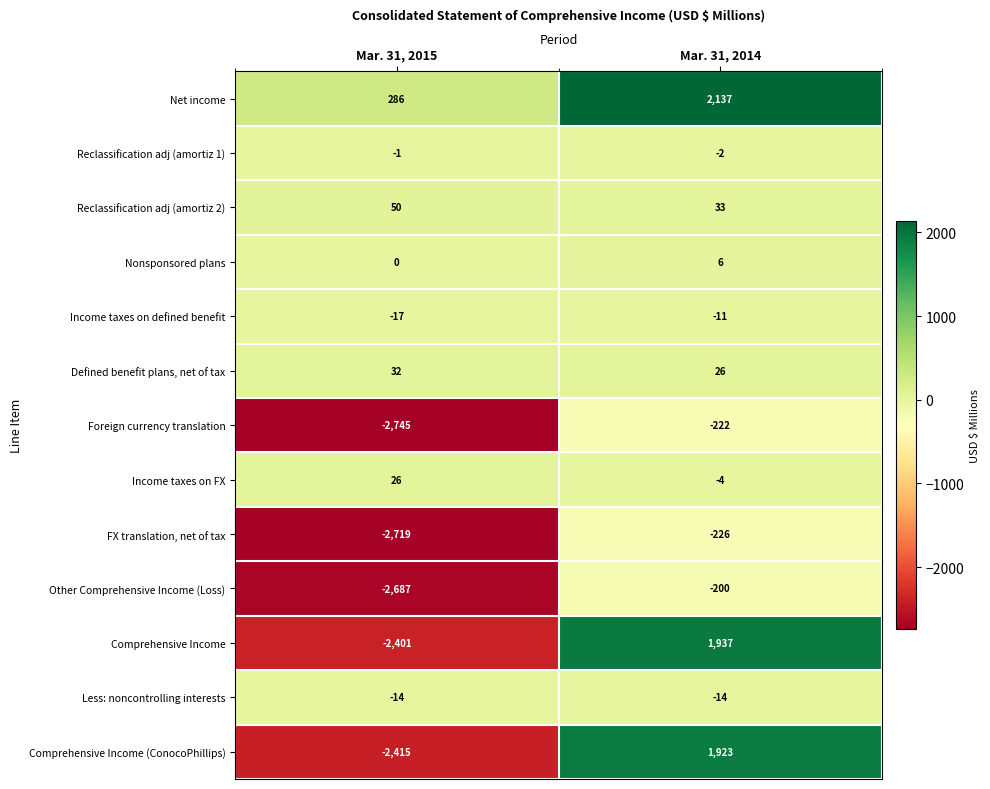

The value of Comprehensive Income (ConocoPhillips) at Mar. 31, 2014 is 1923. True or false?

True